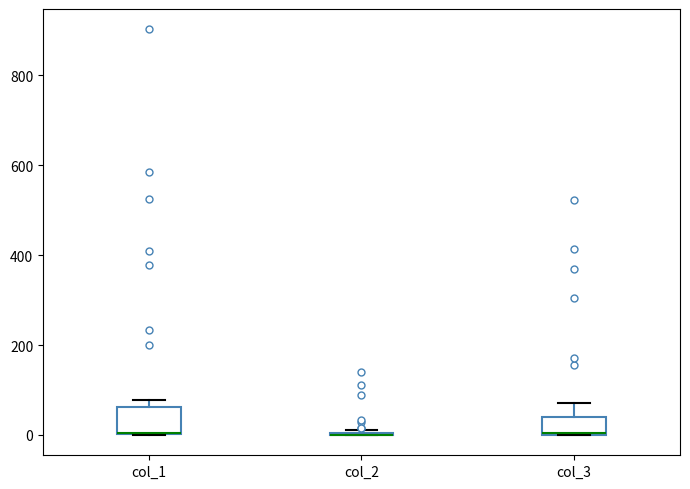

Where is the lower edge of the box for col_1 on the y-axis? The values are not printed on the chart, so give them approximately, as read against the axis.

0